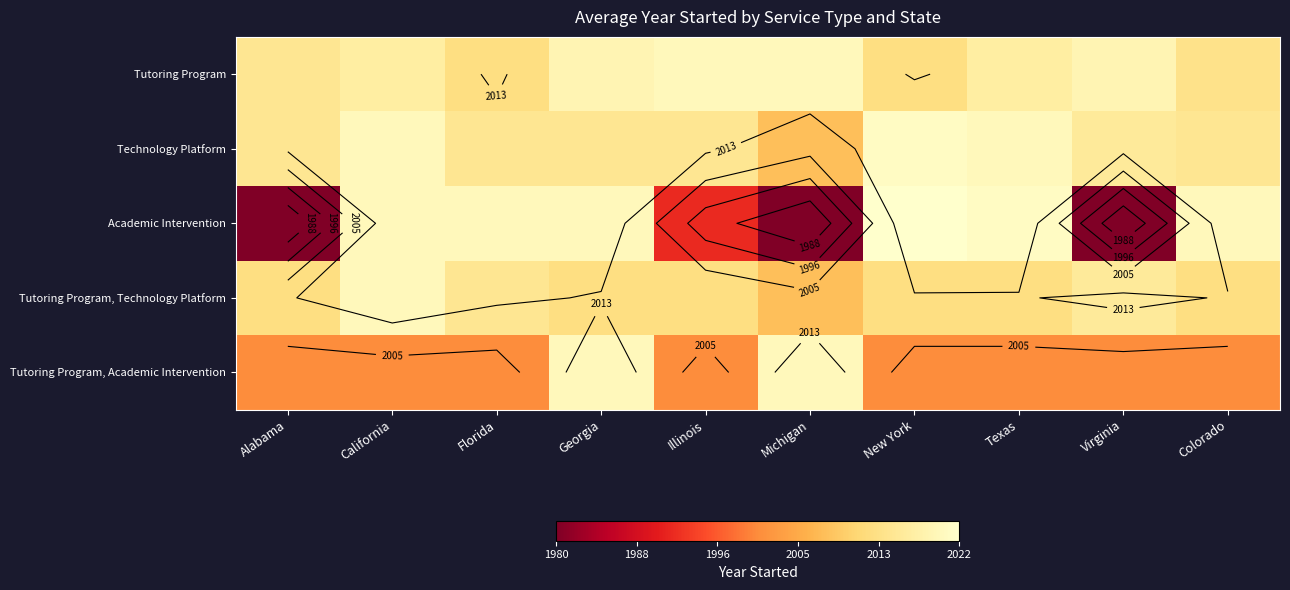

Rank the series by their maximum value, from lowest to highest.

Tutoring Program, Tutoring Program, Technology Platform, Tutoring Program, Academic Intervention, Technology Platform, Academic Intervention